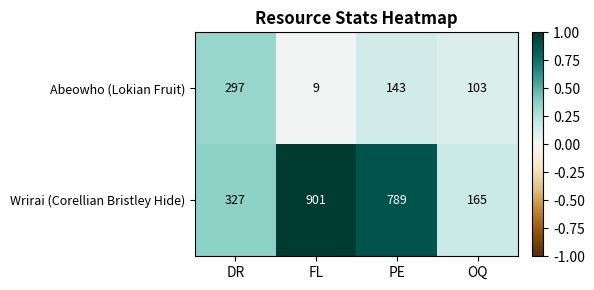

The Abeowho (Lokian Fruit) series shows 5 at FL. True or false?

False